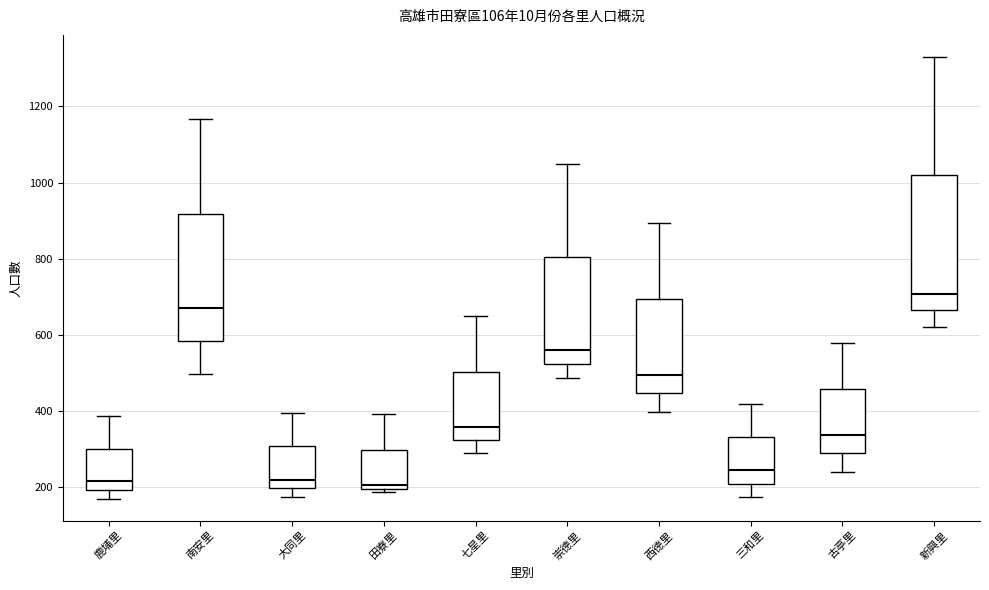

Reading left to right, transcribe this box plot: for each box, give where its median line is, the range the box spans, and where its two whiskers end, as read against the y-axis. The values are not printed on the chart, so give them approximately, as read against the axis.

鹿埔里: median 220, box 200 to 300, whiskers 180 to 380
南安里: median 680, box 580 to 920, whiskers 500 to 1160
大同里: median 220, box 200 to 300, whiskers 180 to 400
田寮里: median 200 (just above the box's lower edge), box 200 to 300, whiskers 180 to 400
七星里: median 360, box 320 to 500, whiskers 300 to 640
崇德里: median 560, box 520 to 800, whiskers 480 to 1040
西德里: median 500, box 440 to 700, whiskers 400 to 900
三和里: median 240, box 220 to 340, whiskers 180 to 420
古亭里: median 340, box 280 to 460, whiskers 240 to 580
新興里: median 700, box 660 to 1020, whiskers 620 to 1340